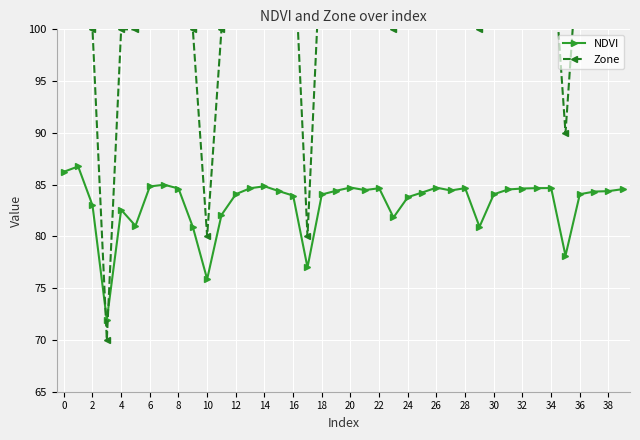

What is the difference between the second highest and minimum values in the NDVI series?

14.3